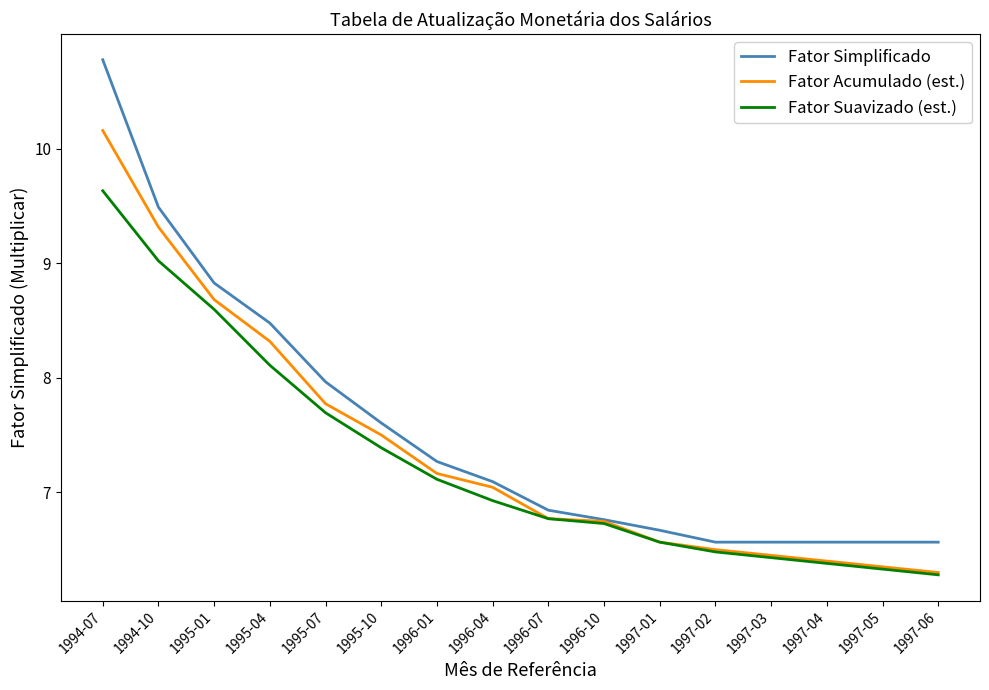

The value of Fator Simplificado at 1997-04 is 6.6. True or false?

True